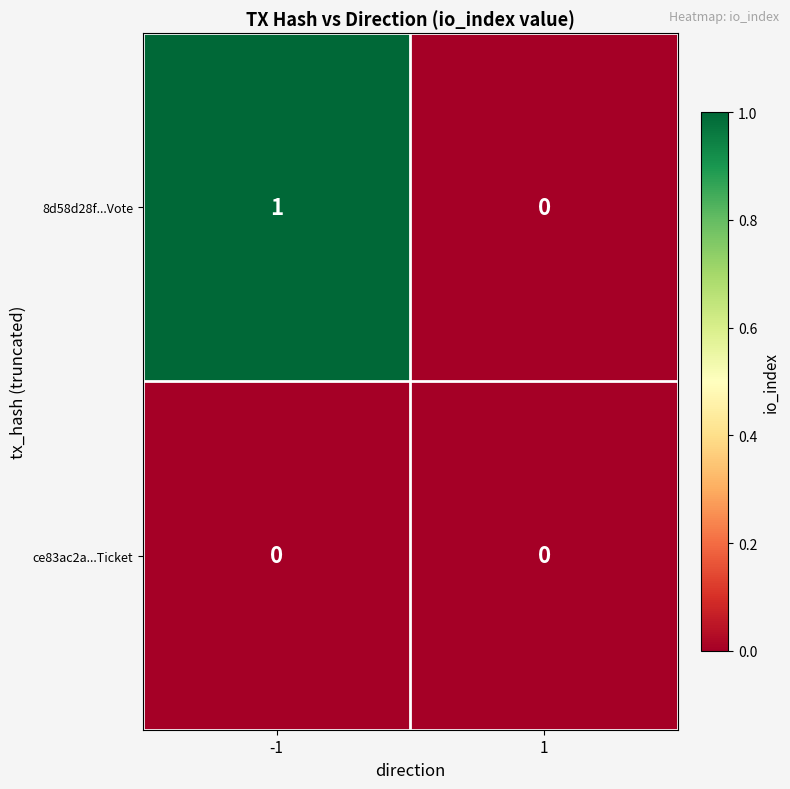

List the series in order of their overall mean, highest first.

8d58d28f...Vote, ce83ac2a...Ticket